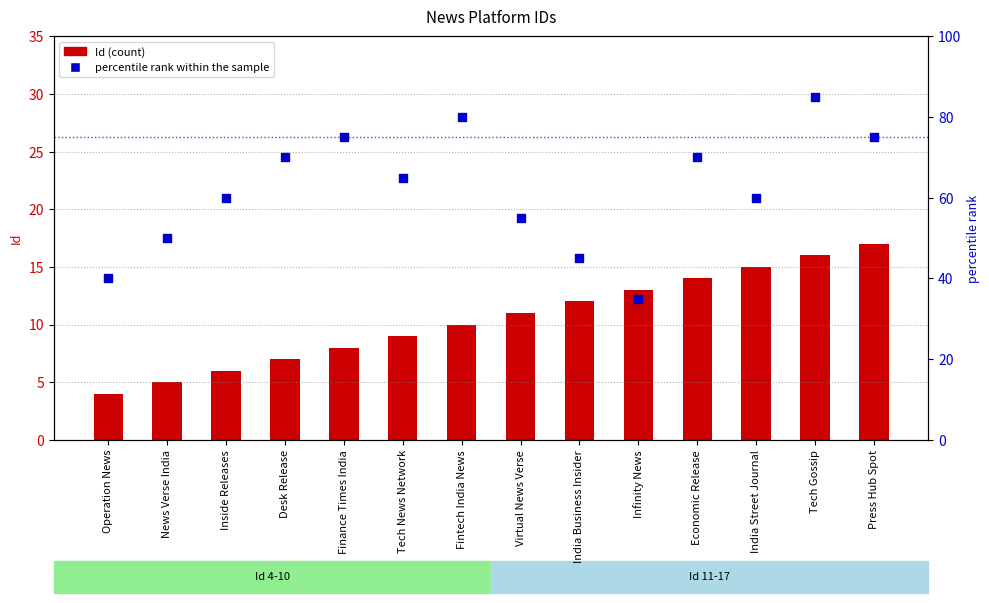

At which category is the sum across all series the highest?

Tech Gossip